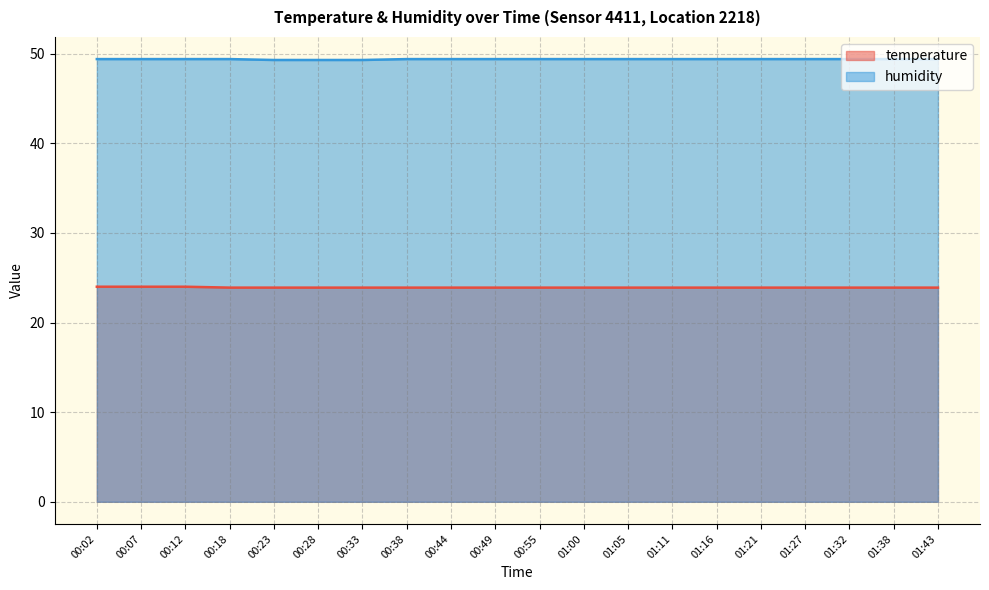

How many lines are shown in the chart?

2